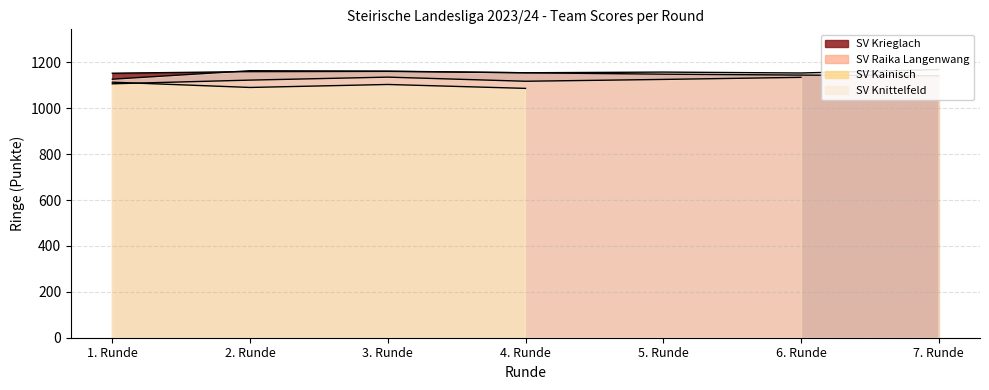

At how many categories does at least one series exceed 1130?

7